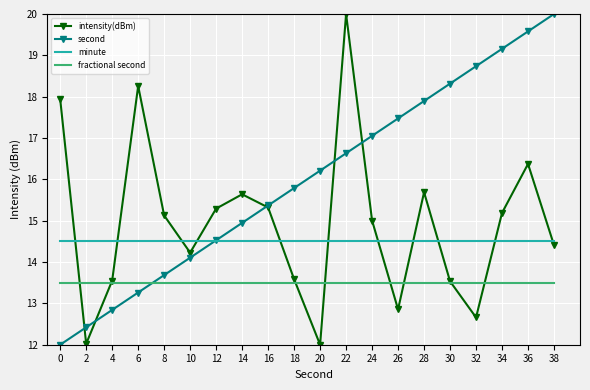

Which series ends up on top after the final intersection of second and fractional second?

second